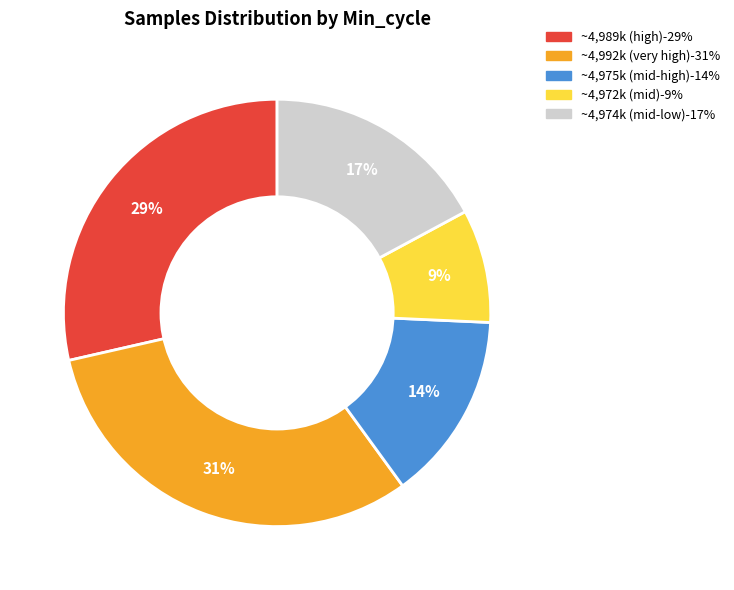

Is there any slice that represents more than half of the pie?

No